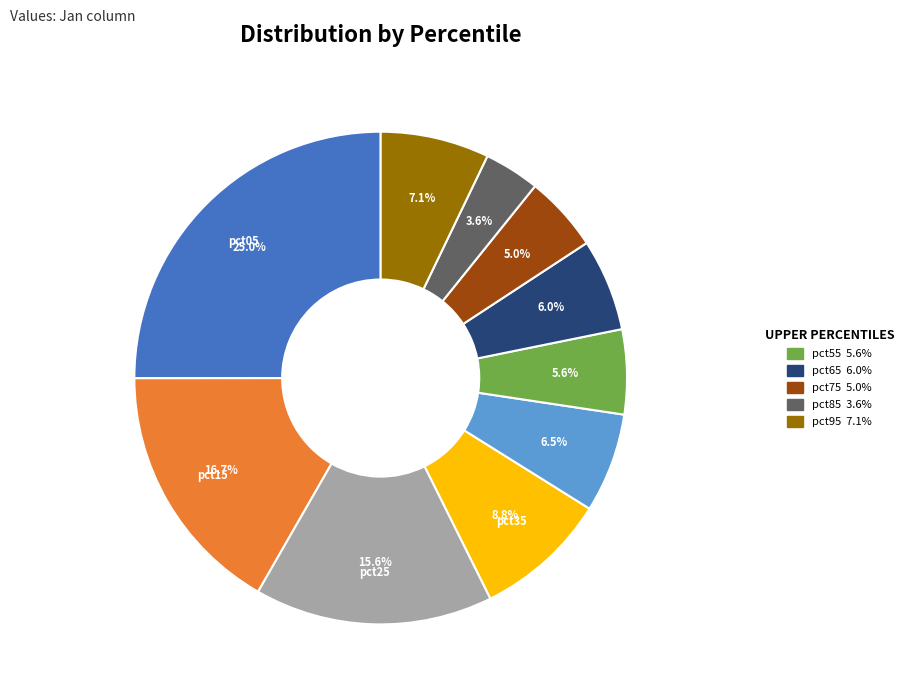

Does any single category account for the majority?

No